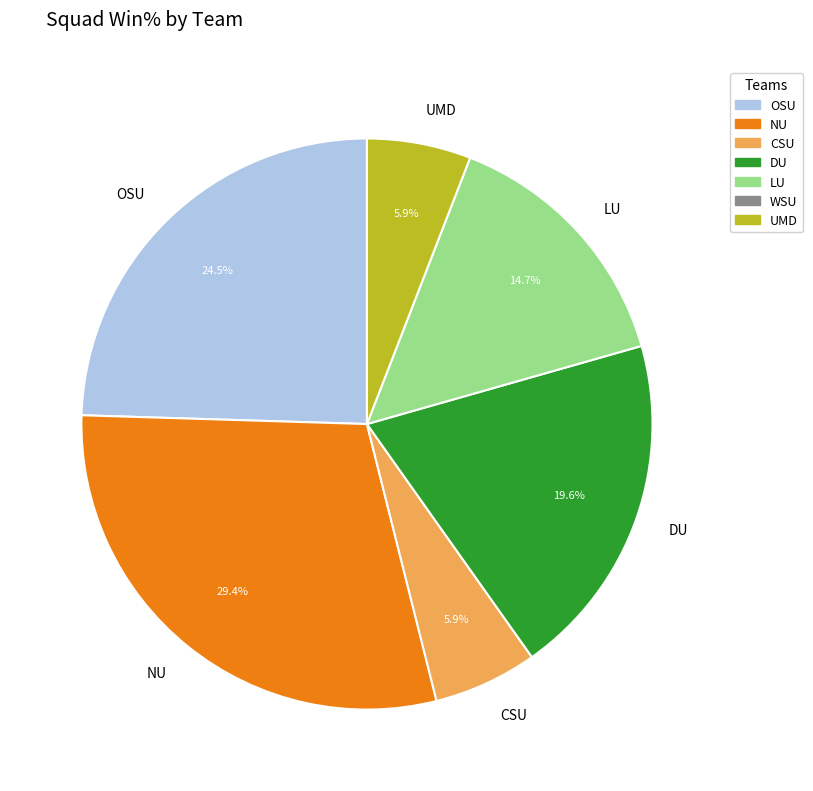

What is the largest slice in the pie chart?

NU